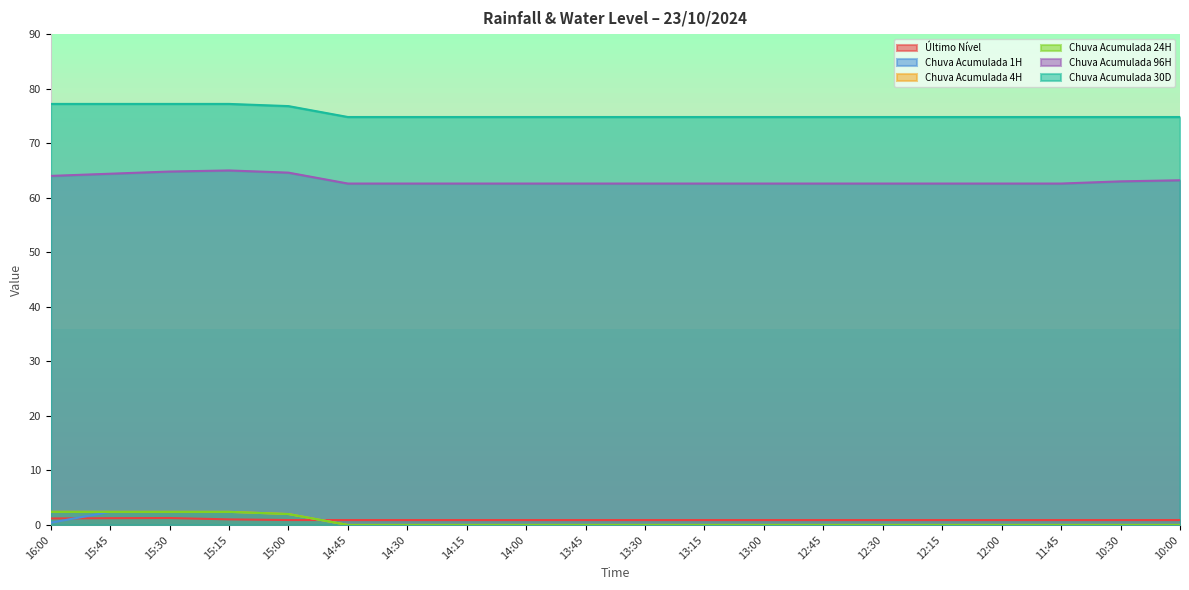

Reading left to right, what are all the values shown in this chart?

Último Nível: 1.2	1.2	1.3	1.0	0.9	0.9	0.9	0.9	0.9	0.9	0.9	0.9	0.9	0.9	0.9	0.9	0.9	0.9	0.9	0.9
Chuva Acumulada 1H: 0.4	2.4	2.4	2.4	2.0	0.0	0.0	0.0	0.0	0.0	0.0	0.0	0.0	0.0	0.0	0.0	0.0	0.0	0.0	0.0
Chuva Acumulada 4H: 2.4	2.4	2.4	2.4	2.0	0.0	0.0	0.0	0.0	0.0	0.0	0.0	0.0	0.0	0.0	0.0	0.0	0.0	0.0	0.0
Chuva Acumulada 24H: 2.4	2.4	2.4	2.4	2.0	0.0	0.0	0.0	0.0	0.0	0.0	0.0	0.0	0.0	0.0	0.0	0.0	0.0	0.0	0.0
Chuva Acumulada 96H: 64.0	64.4	64.8	65.0	64.6	62.6	62.6	62.6	62.6	62.6	62.6	62.6	62.6	62.6	62.6	62.6	62.6	62.6	63.0	63.2
Chuva Acumulada 30D: 77.2	77.2	77.2	77.2	76.8	74.8	74.8	74.8	74.8	74.8	74.8	74.8	74.8	74.8	74.8	74.8	74.8	74.8	74.8	74.8